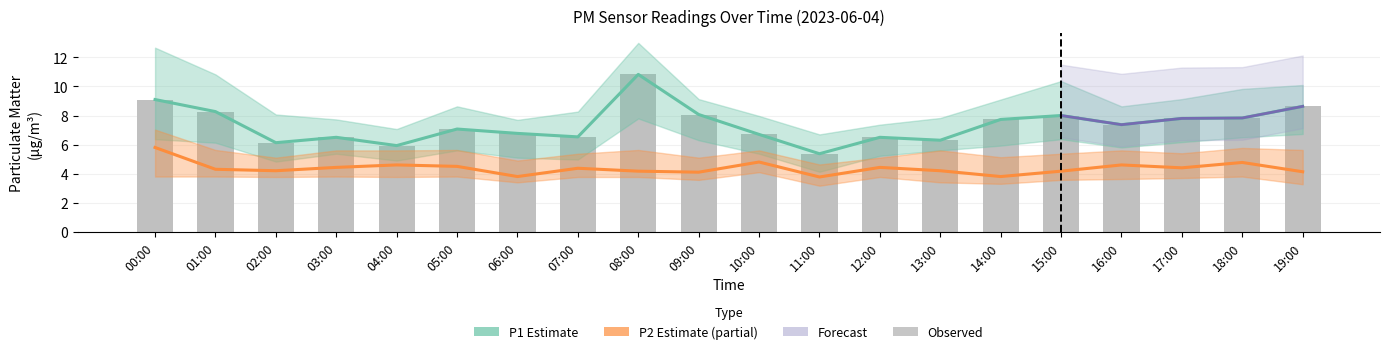

Is it true that P1 equals 7.4 at 16:00?

True